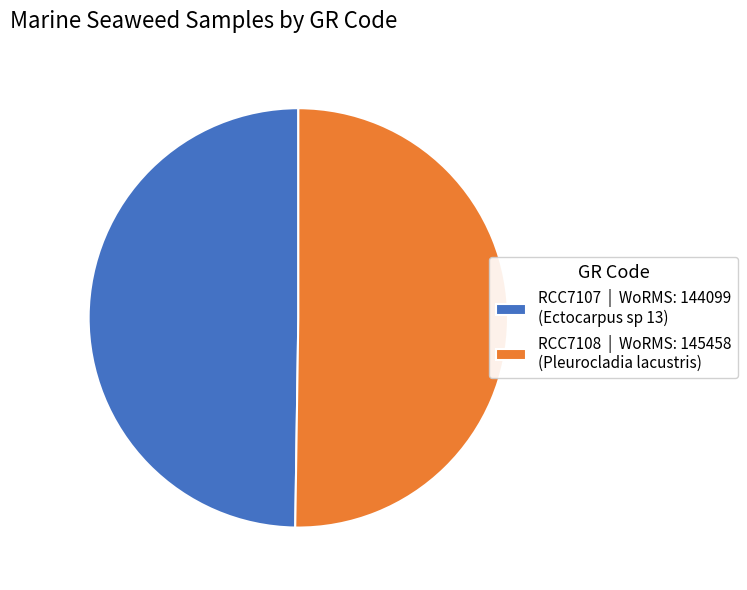

Approximately how many times larger is the value at RCC7107 | WoRMS: 144099 (Ectocarpus sp 13) compared to RCC7108 | WoRMS: 145458 (Pleurocladia lacustris)?

1.0